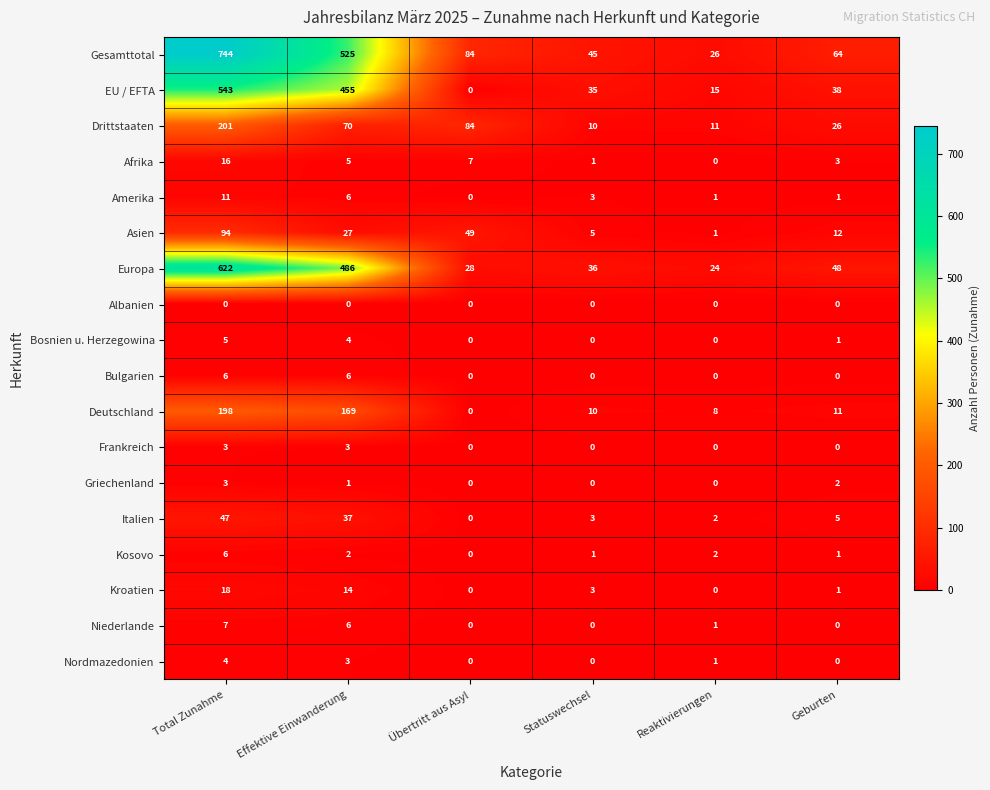

What is the spread (max minus min) of values at Total Zunahme?

744